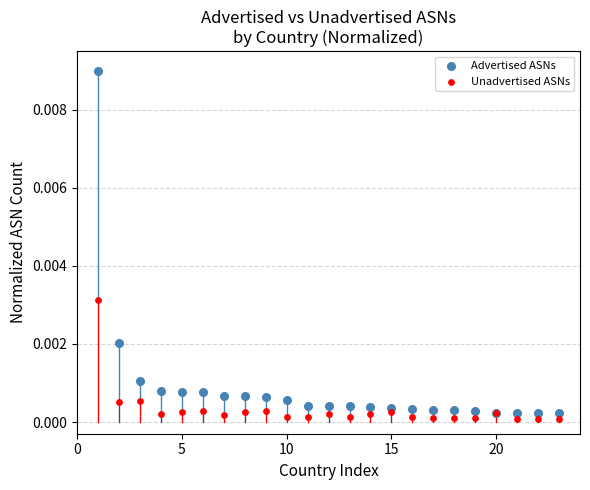

Which series contains the highest Y value?

Advertised ASNs